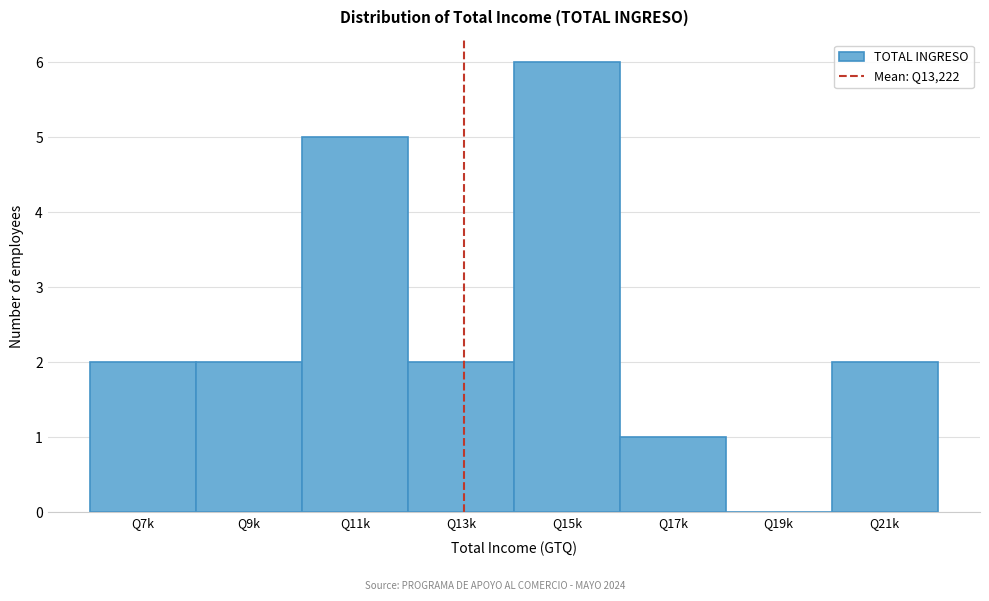

Reading left to right, transcribe all the data shown in this chart.

Q7k=2	Q9k=2	Q11k=5	Q13k=2	Q15k=6	Q17k=1	Q19k=0	Q21k=2